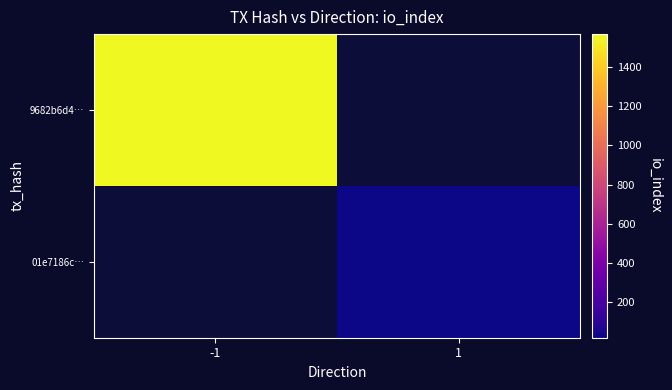

Which category has the highest value across all series?

-1